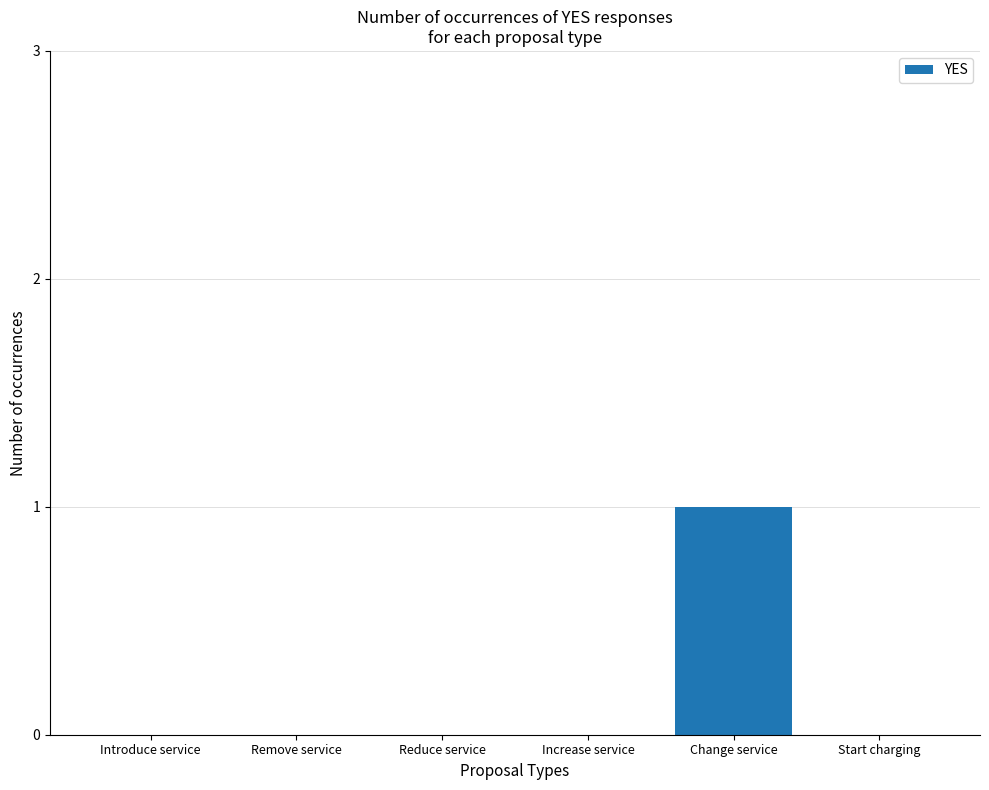

What is the sum of all values?

1